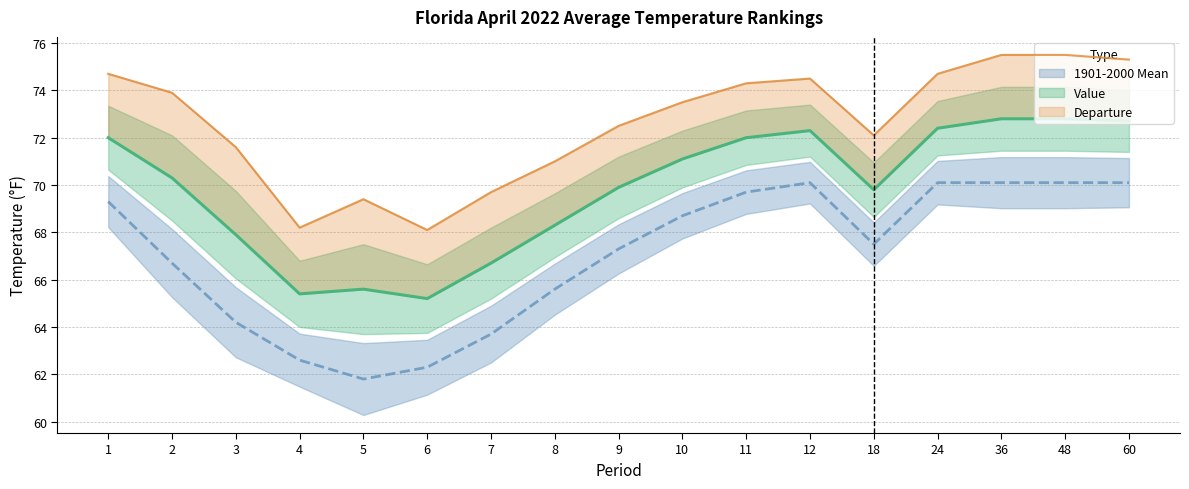

Which series has the widest spread of values?

1901-2000 Mean